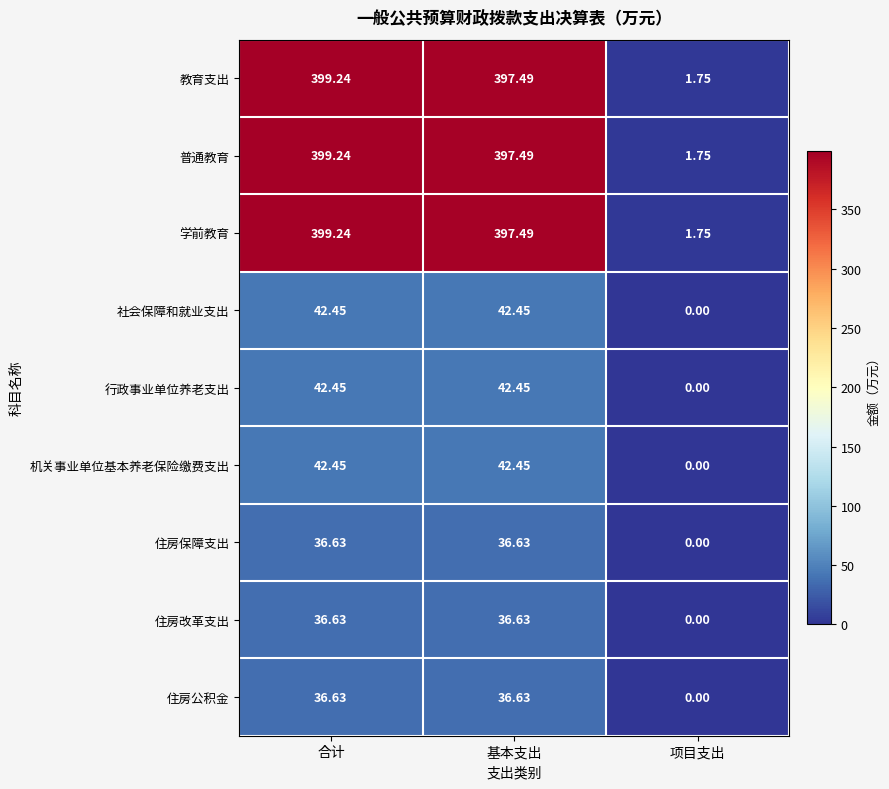

At which label is 社会保障和就业支出 closest to 21?

项目支出